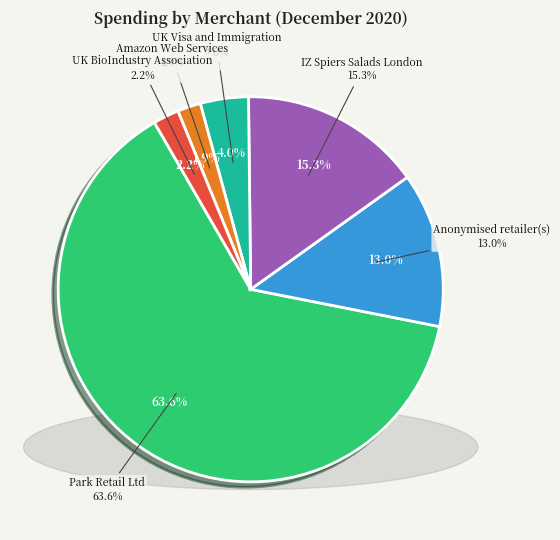

What is the change in value from Anonymised retailer(s) to UK Visa and Immigration?

-3273.0